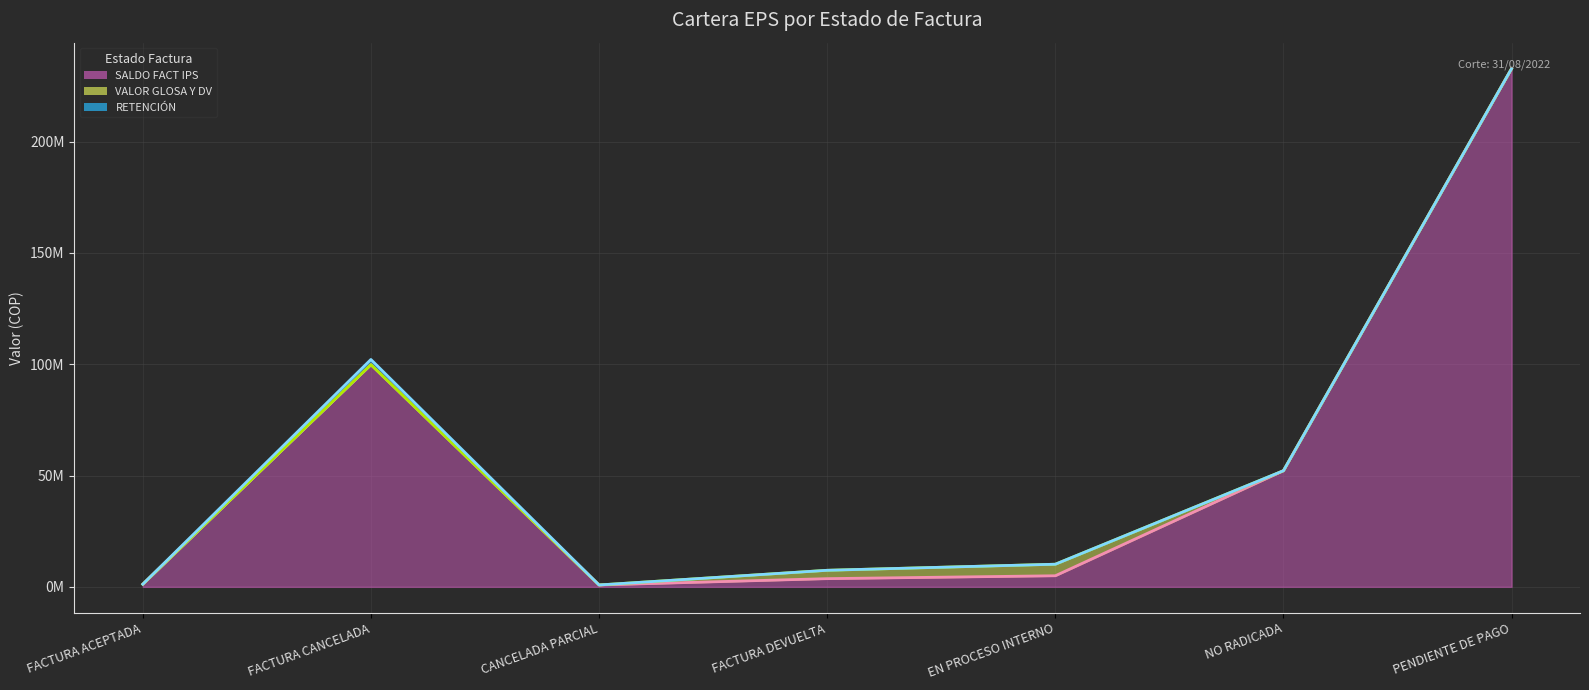

Which series has the widest spread of values?

SALDO FACT IPS (línea)